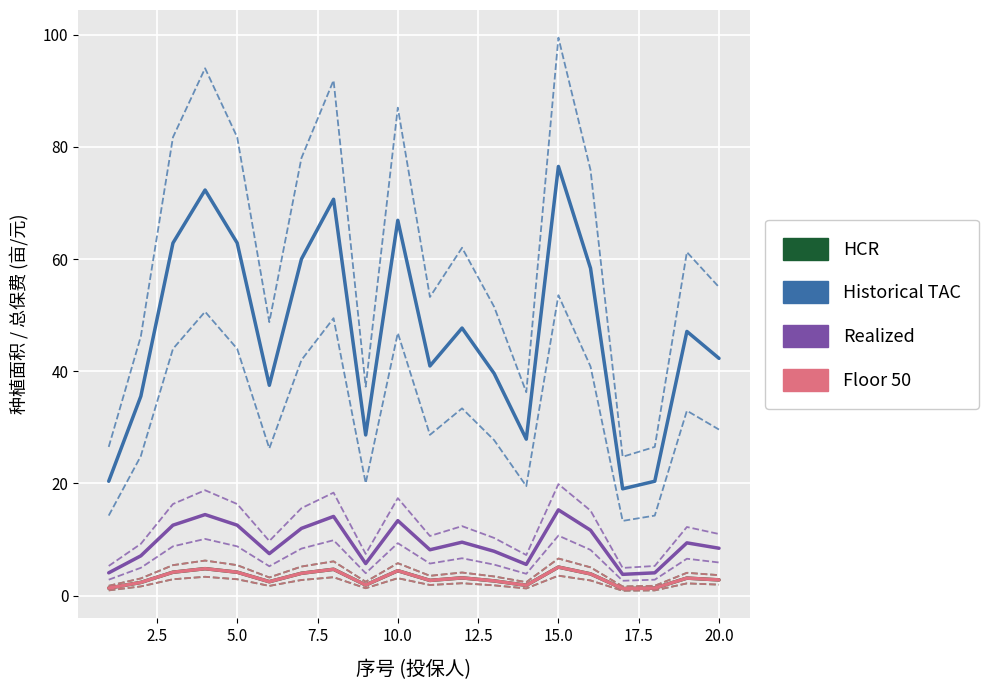

What is the difference between the second highest and minimum values in the Realized series?

10.7